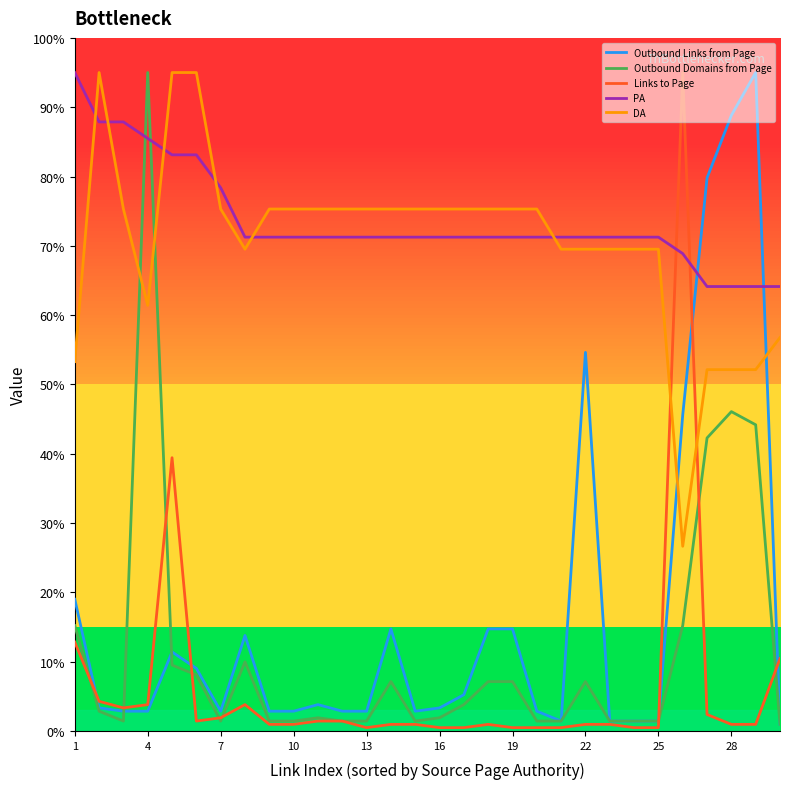

Does the chart display data point markers on the line(s)?

No